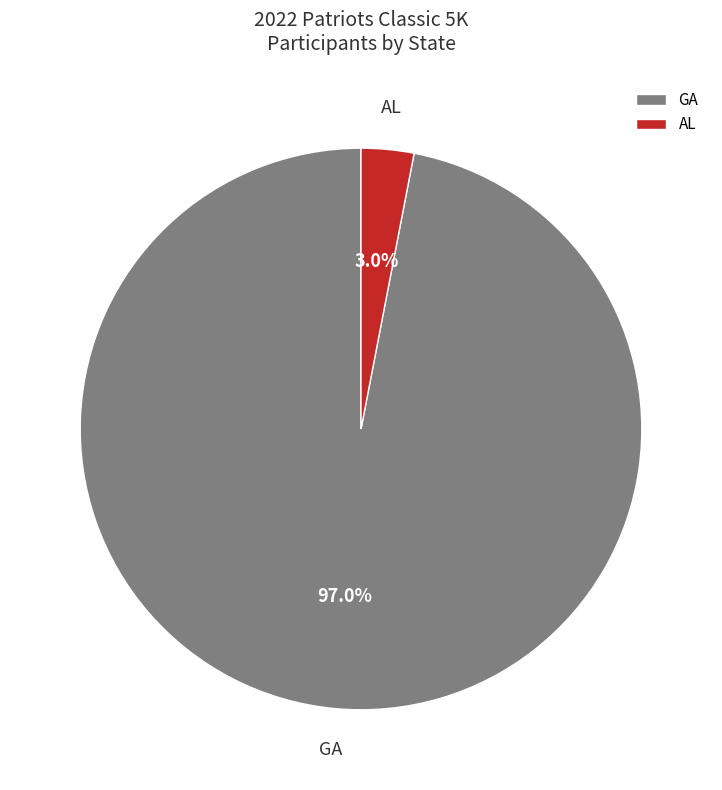

What portion of the pie excludes GA?

3.0%